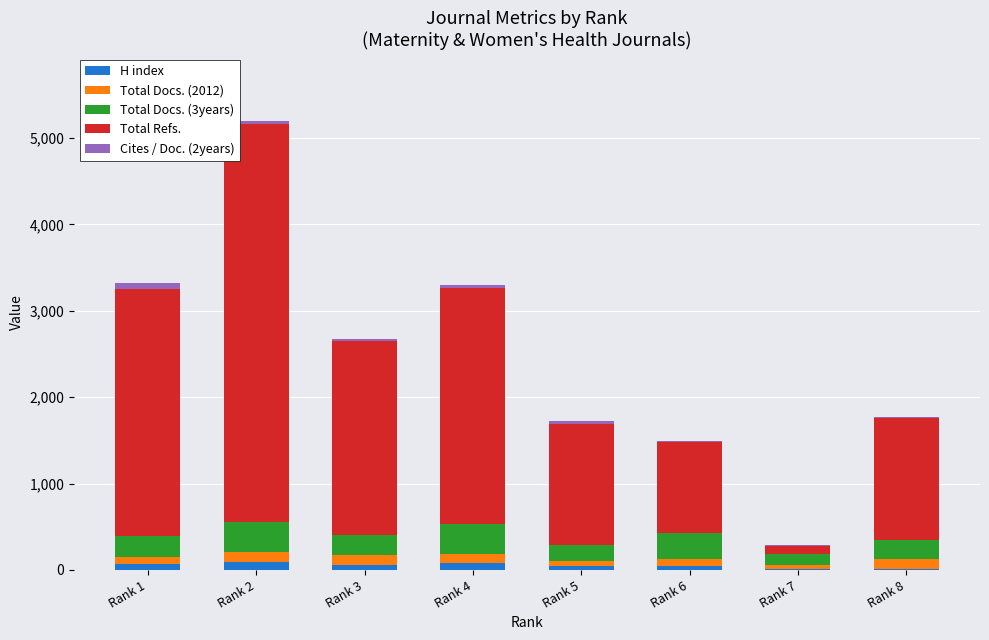

At which category is the sum across all series the highest?

Rank 2